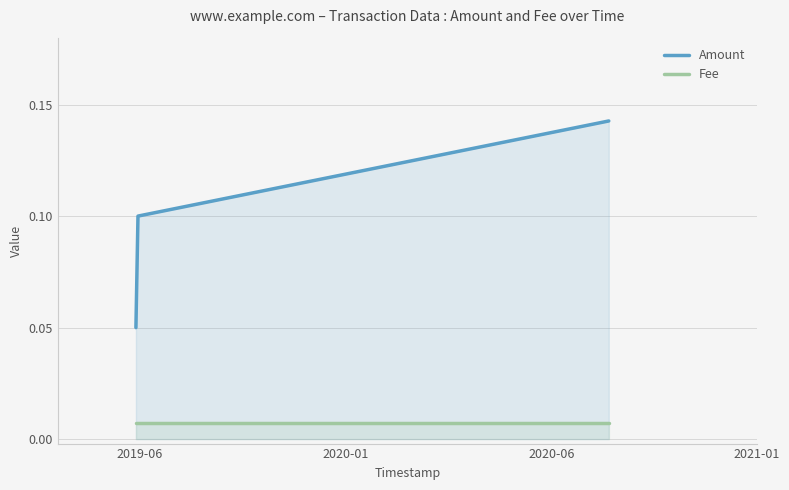

Does the chart display data point markers on the line(s)?

No